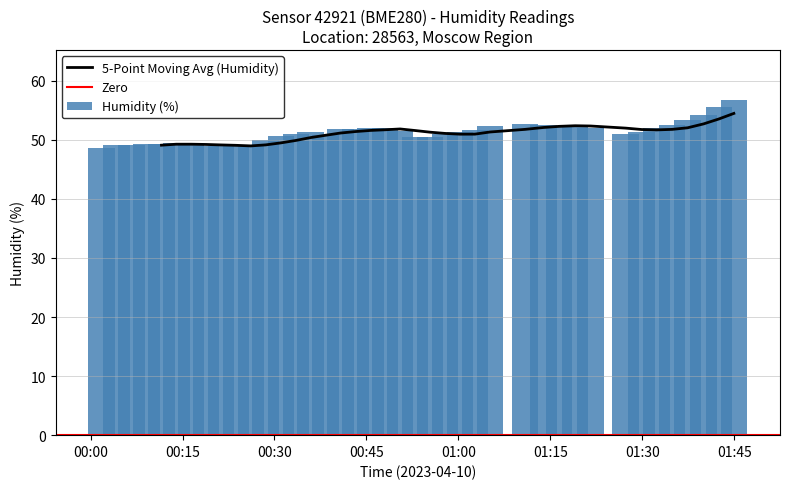

What is the highest value of the 5-Point Moving Avg (Humidity) series?

54.5